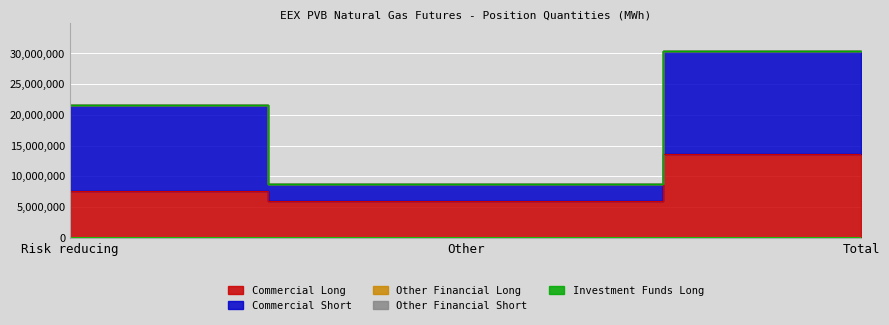

What are all the series names shown in the legend?

Commercial Long, Commercial Short, Other Financial Long, Other Financial Short, Investment Funds Long